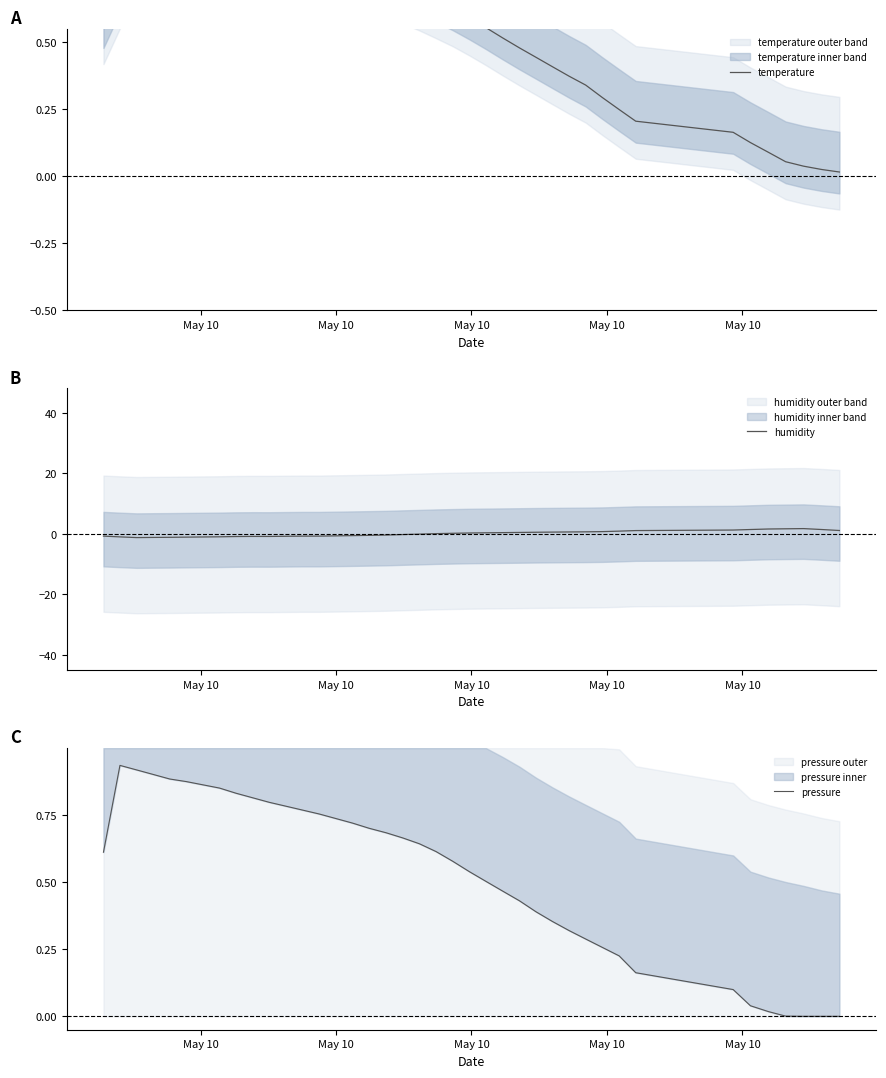

What is the greatest value displayed?

1.7